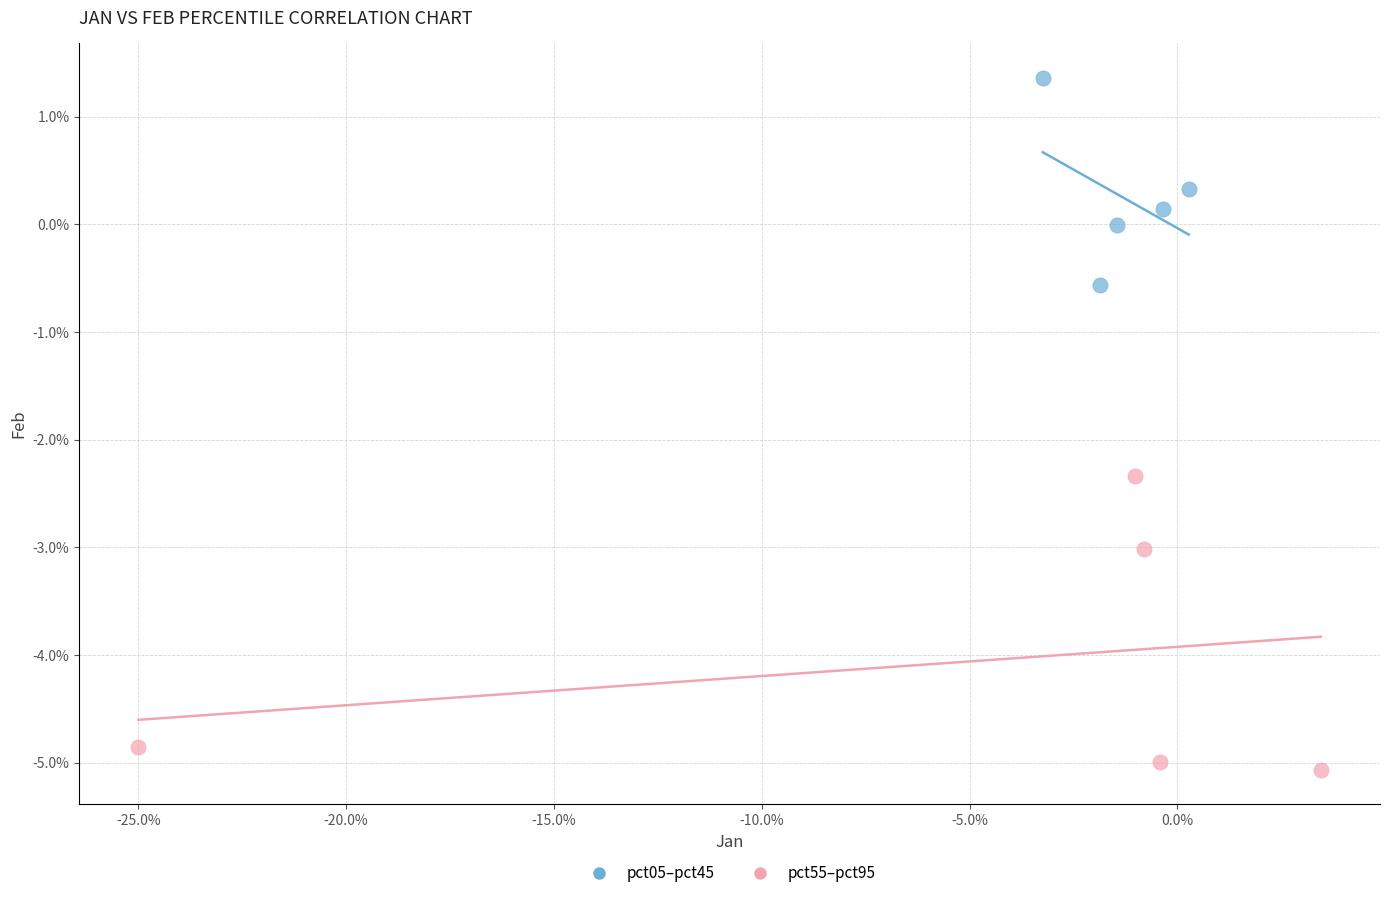

What are all the series names shown in the legend?

pct05–pct45, pct55–pct95